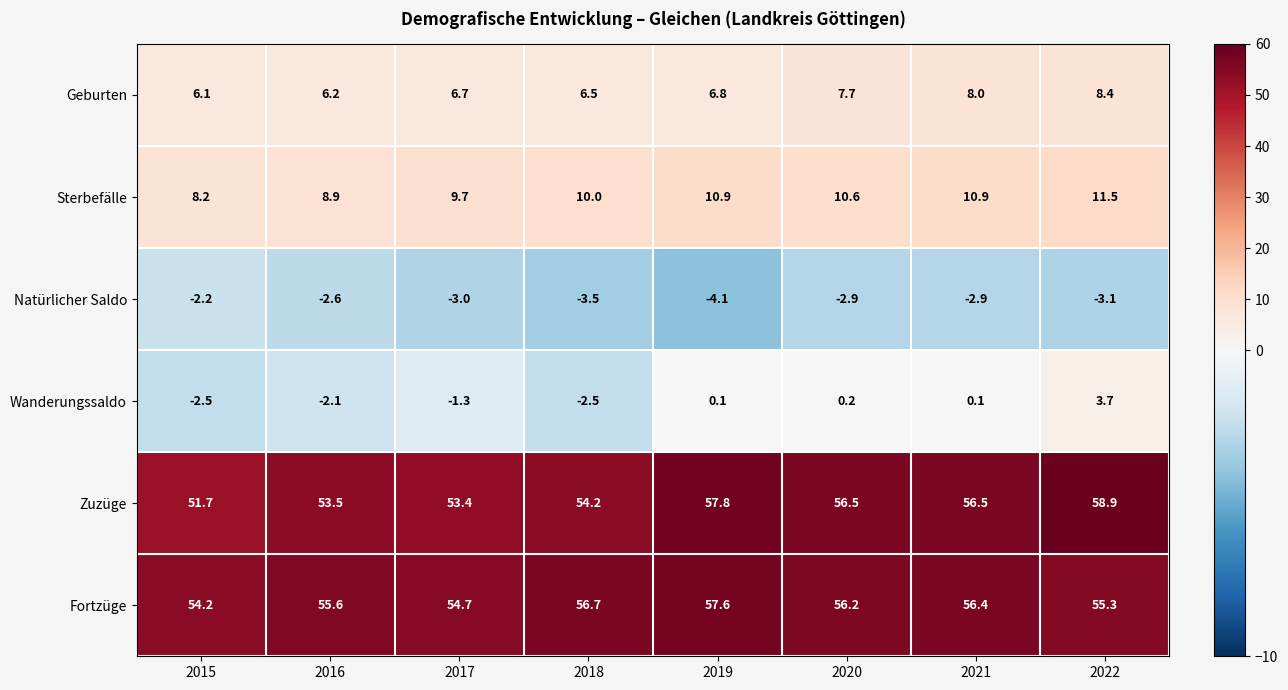

What is the average value of the Fortzüge series?

55.8